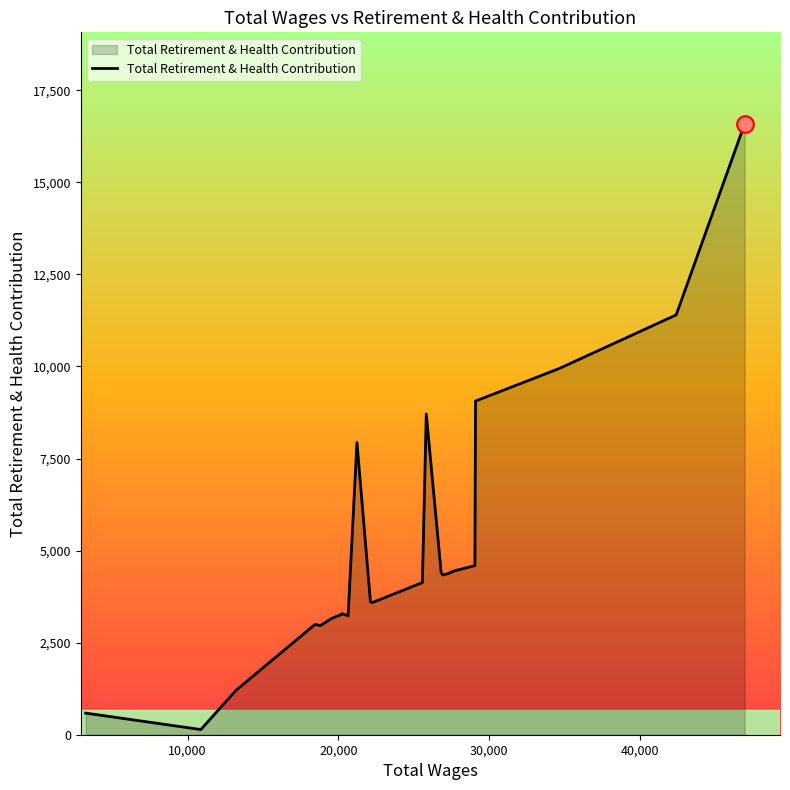

What is the difference between the maximum and second lowest values?

15999